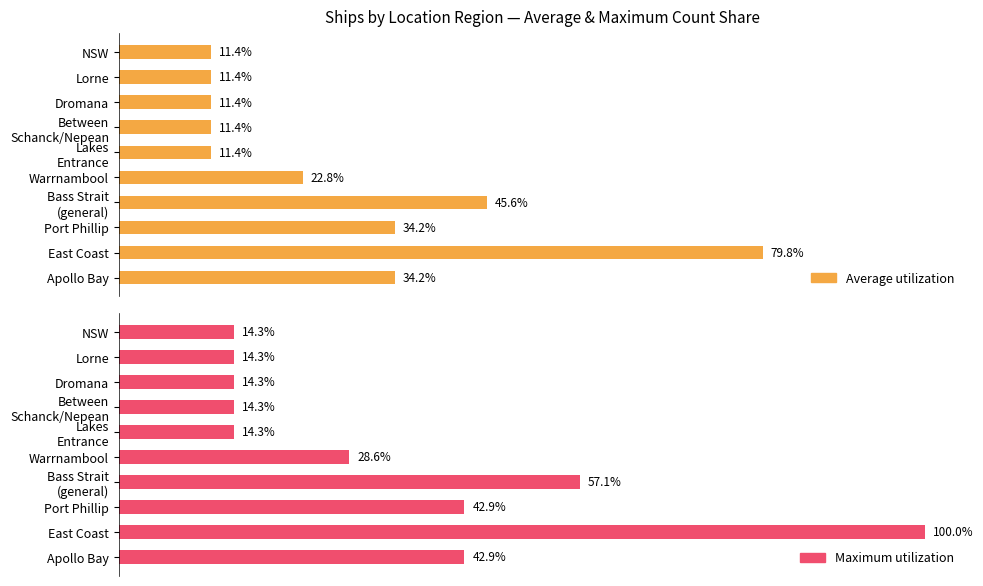

Rank the series by their maximum value, from lowest to highest.

Average utilization, Maximum utilization